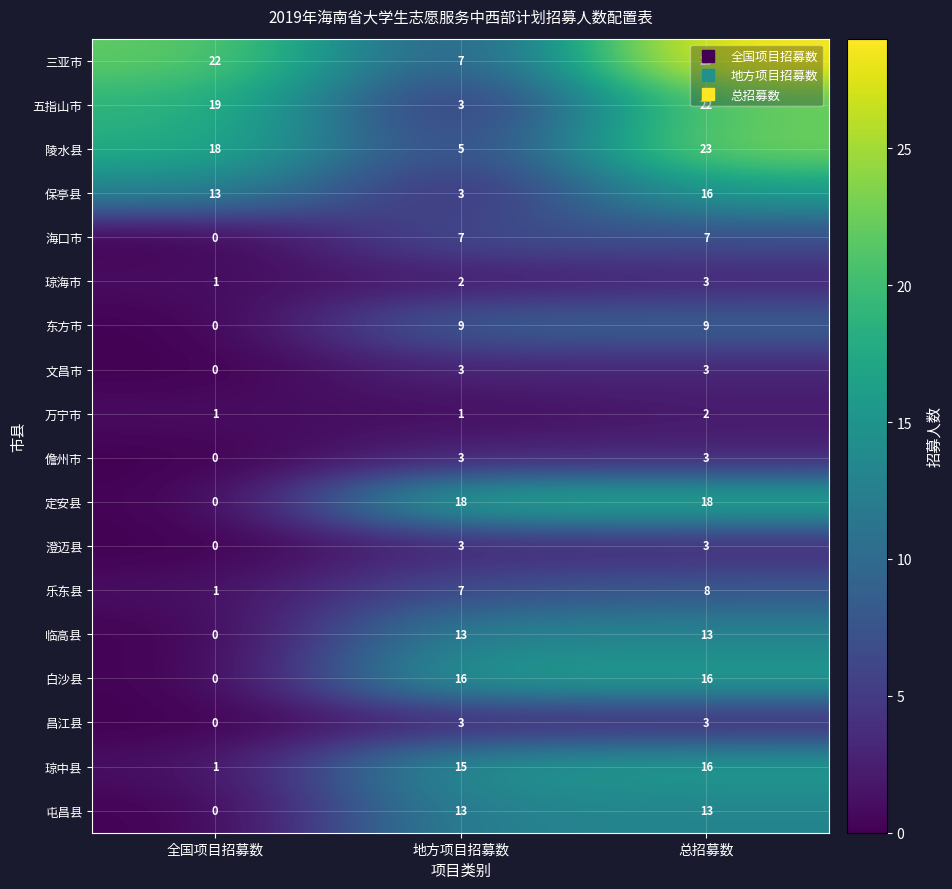

Where is 乐东县 nearest to the value 4?

全国项目招募数